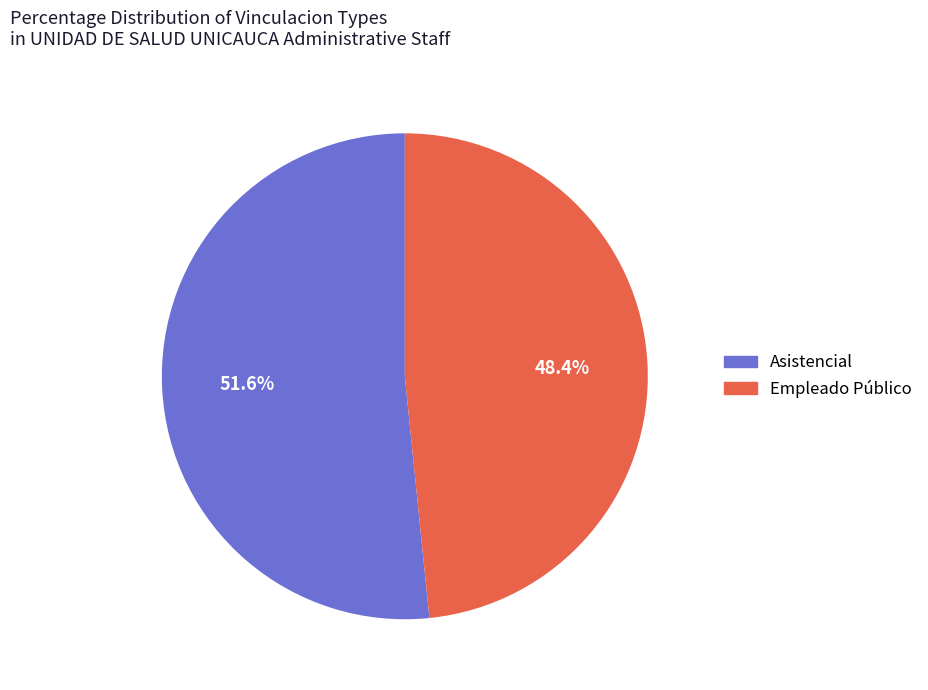

Which slice is the largest?

Asistencial